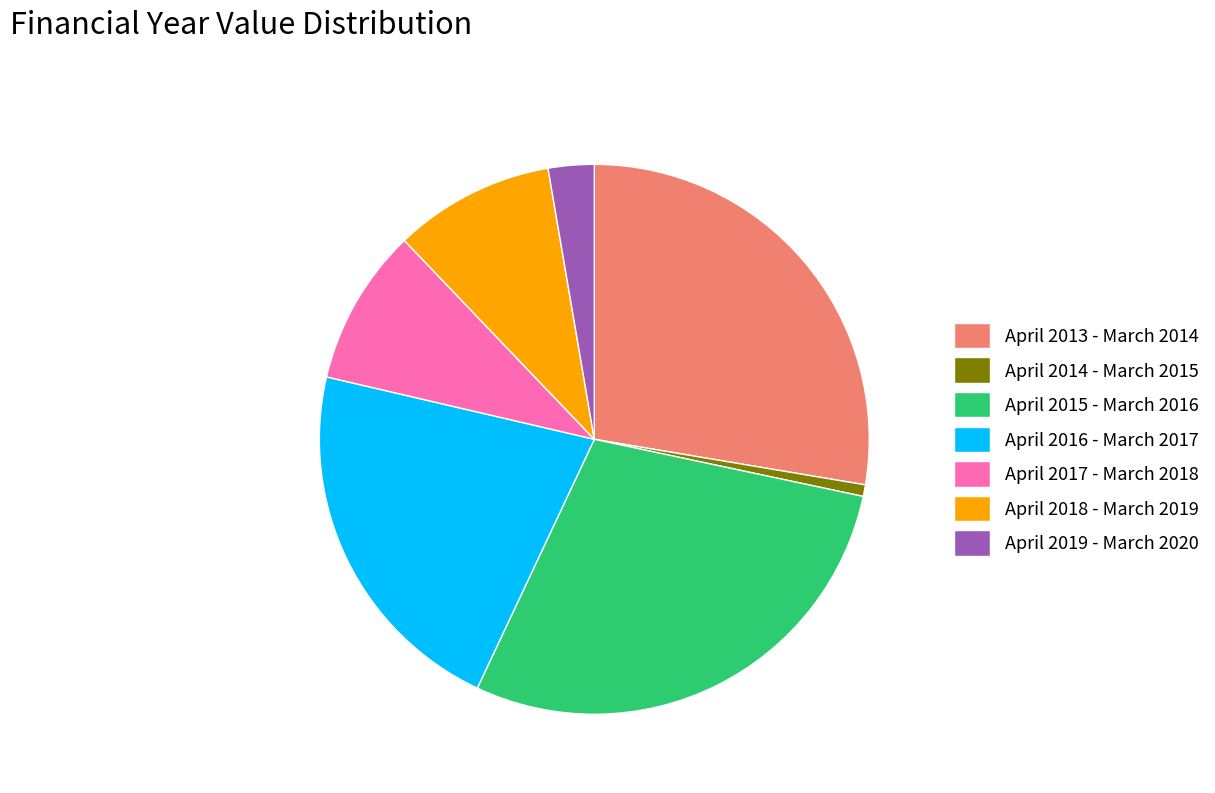

Does April 2018 - March 2019 represent more than half of the total?

No